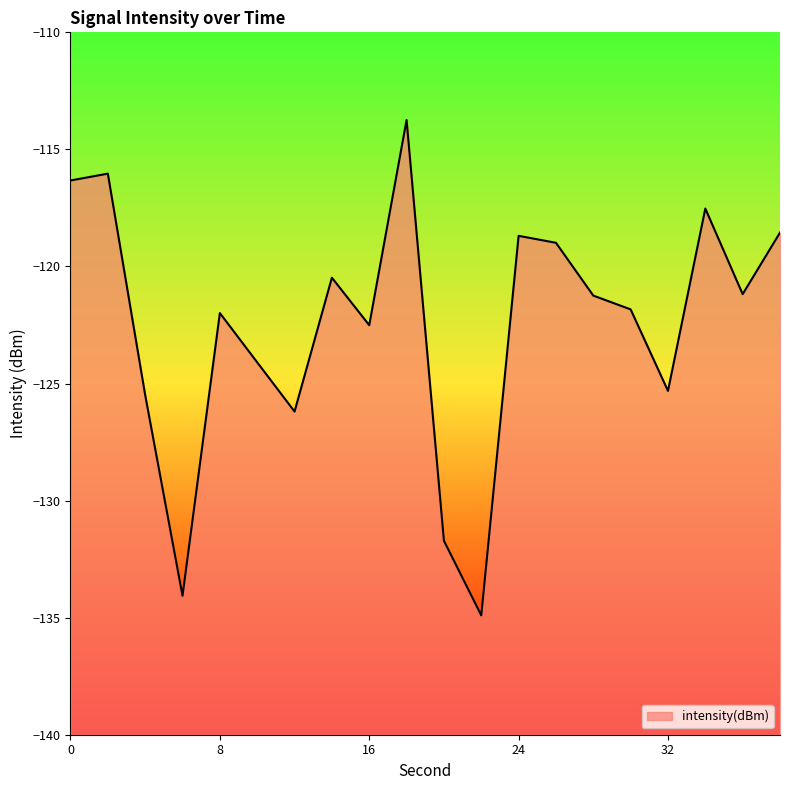

Which label corresponds to the largest value in the chart?

18